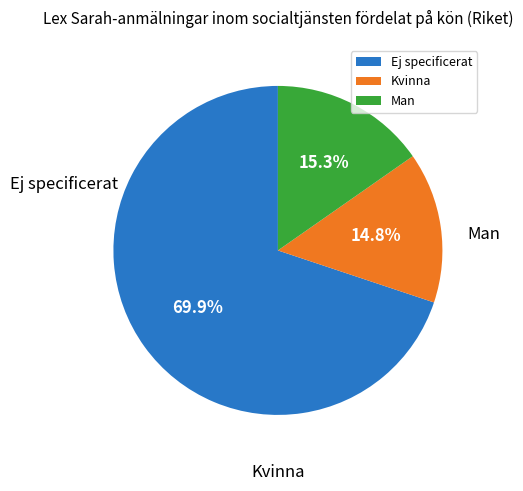

To the nearest percent, what portion does Man represent?

15%